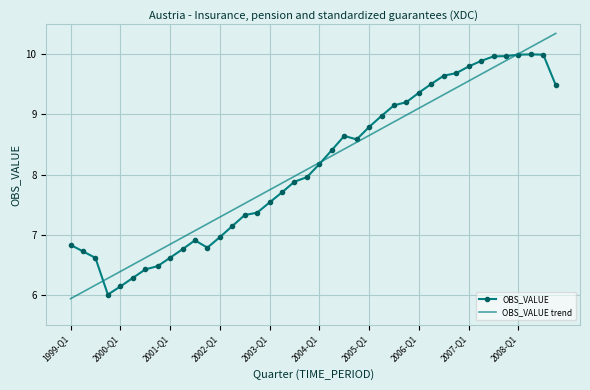

What is the minimum value for OBS_VALUE?

6.0